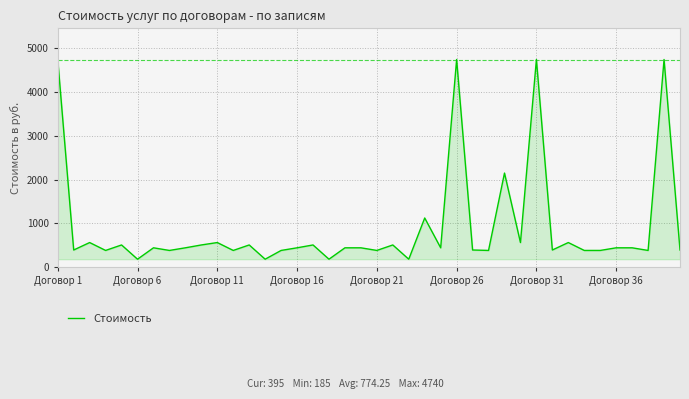

What is the difference between the maximum and minimum values?

4555